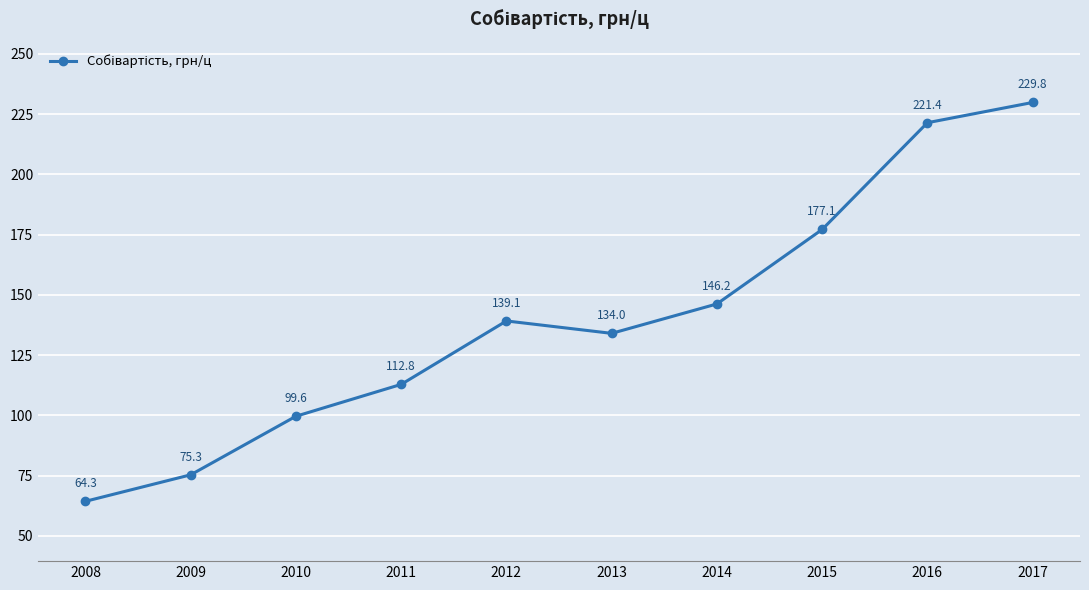

List the labels in order of value, largest first.

2017, 2016, 2015, 2014, 2012, 2013, 2011, 2010, 2009, 2008